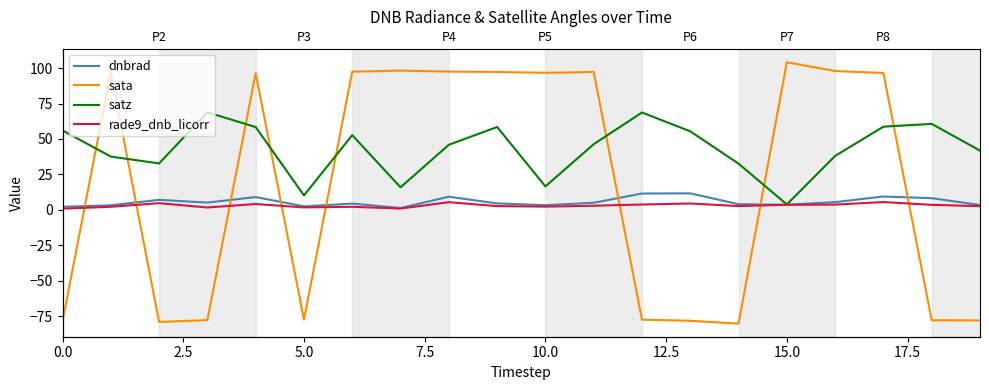

True or false: rade9_dnb_licorr and dnbrad cross at least once.

False